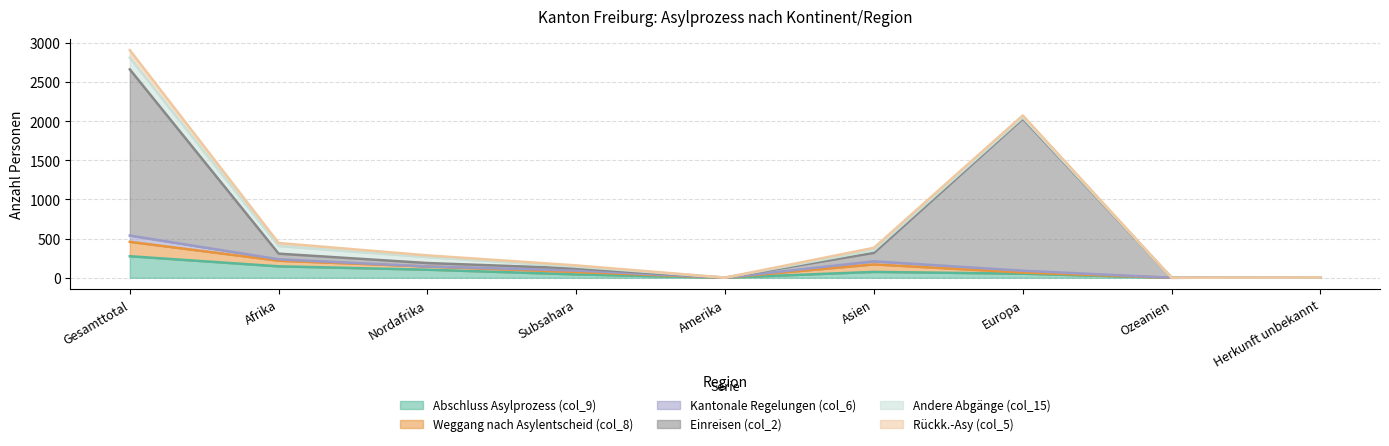

How many values in Weggang nach Asylentscheid (col_8) are above zero?

8